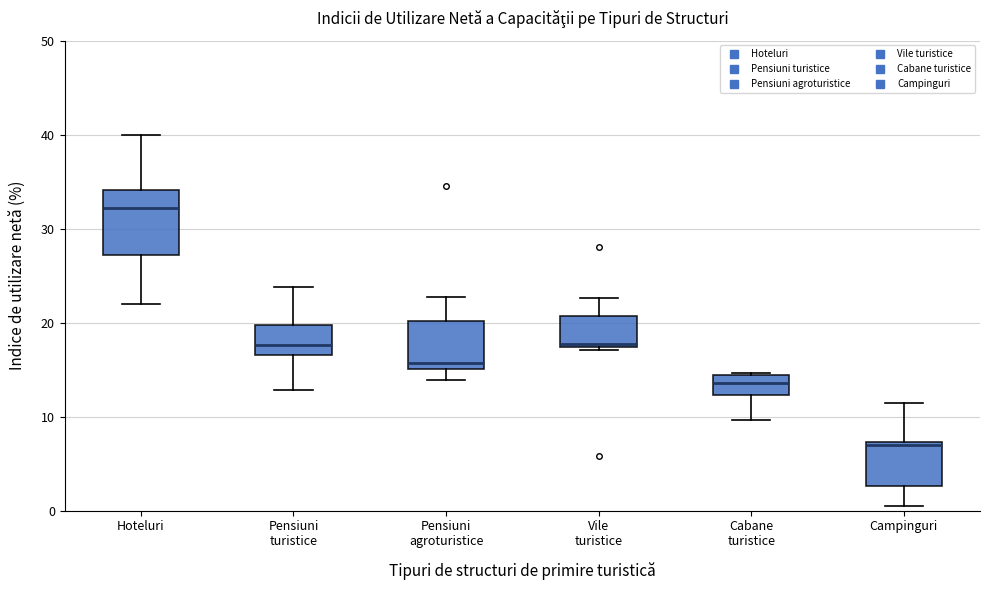

Which box is the tallest, from its lower edge to its upper edge?

Hoteluri